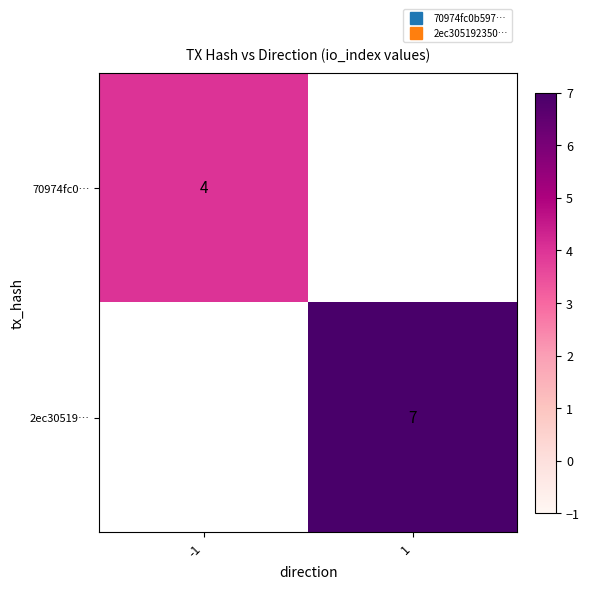

Count the number of data series in this chart.

2